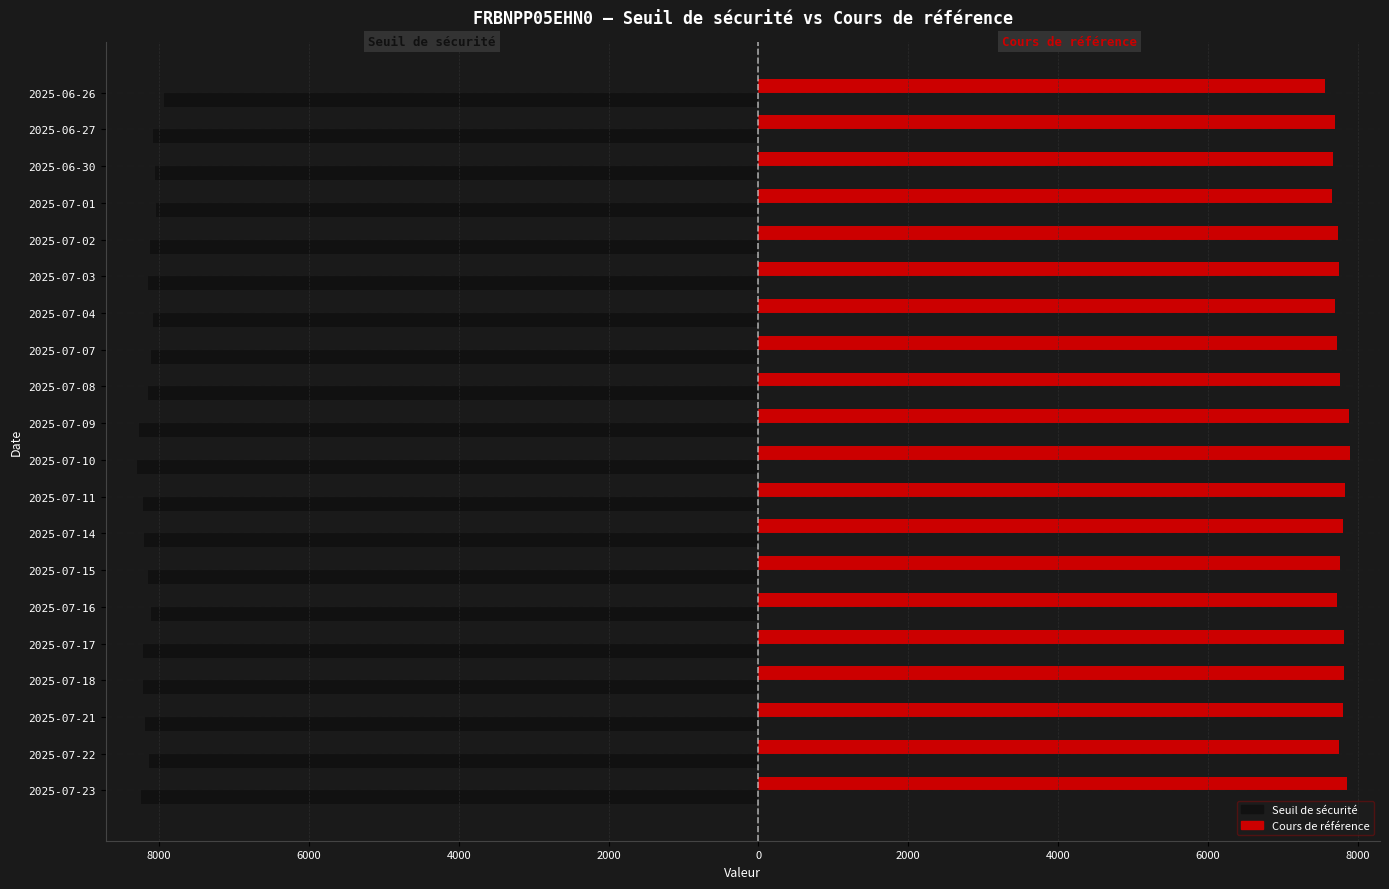

What are all the series names shown in the legend?

Seuil de sécurité, Cours de référence